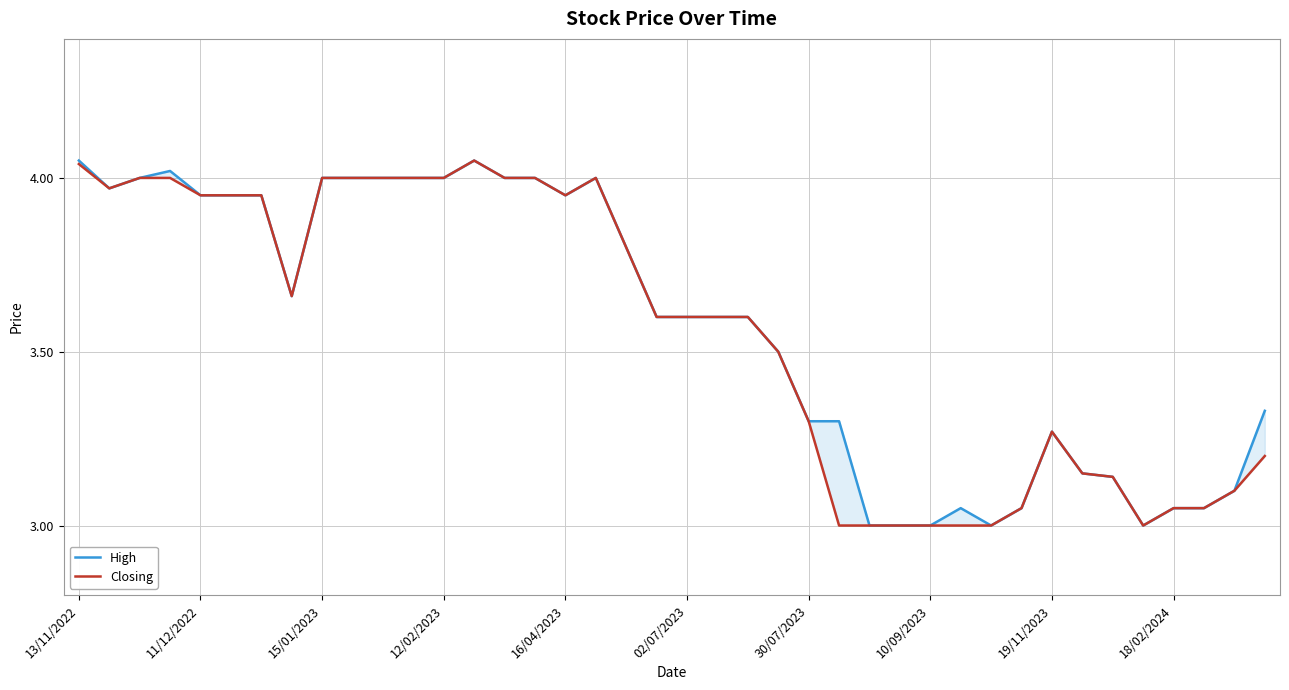

True or false: Closing and High cross at least once.

False